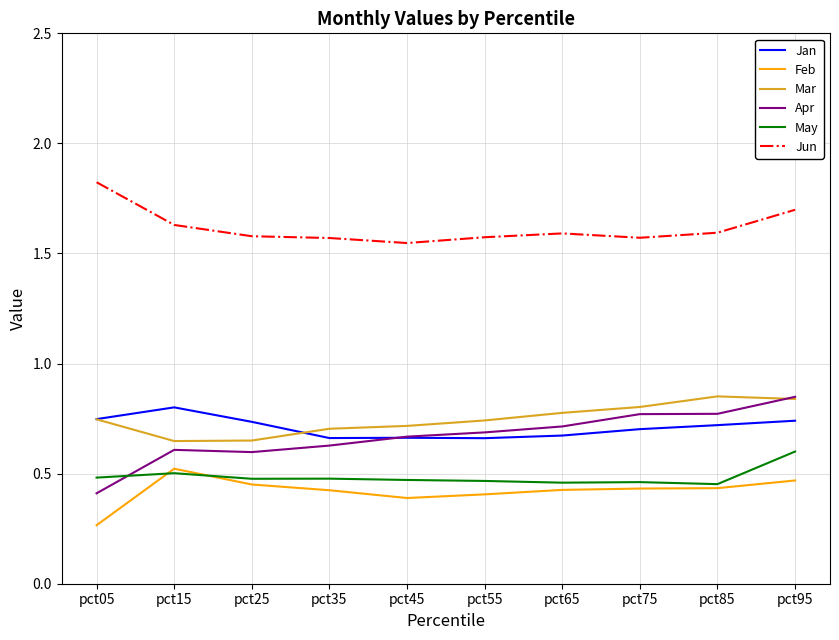

The Apr series shows 0.1 at pct05. True or false?

False